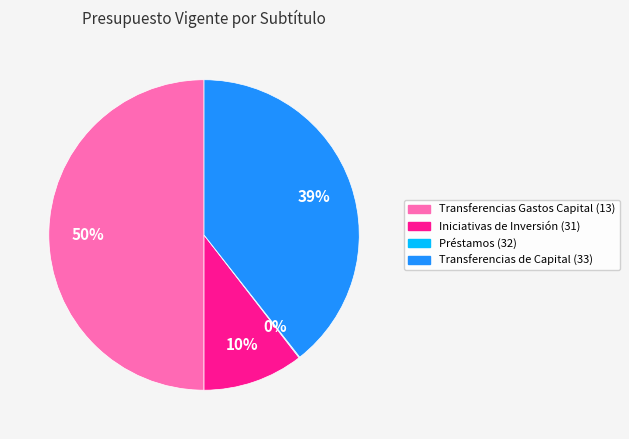

To the nearest percent, what is the average slice percentage?

25%